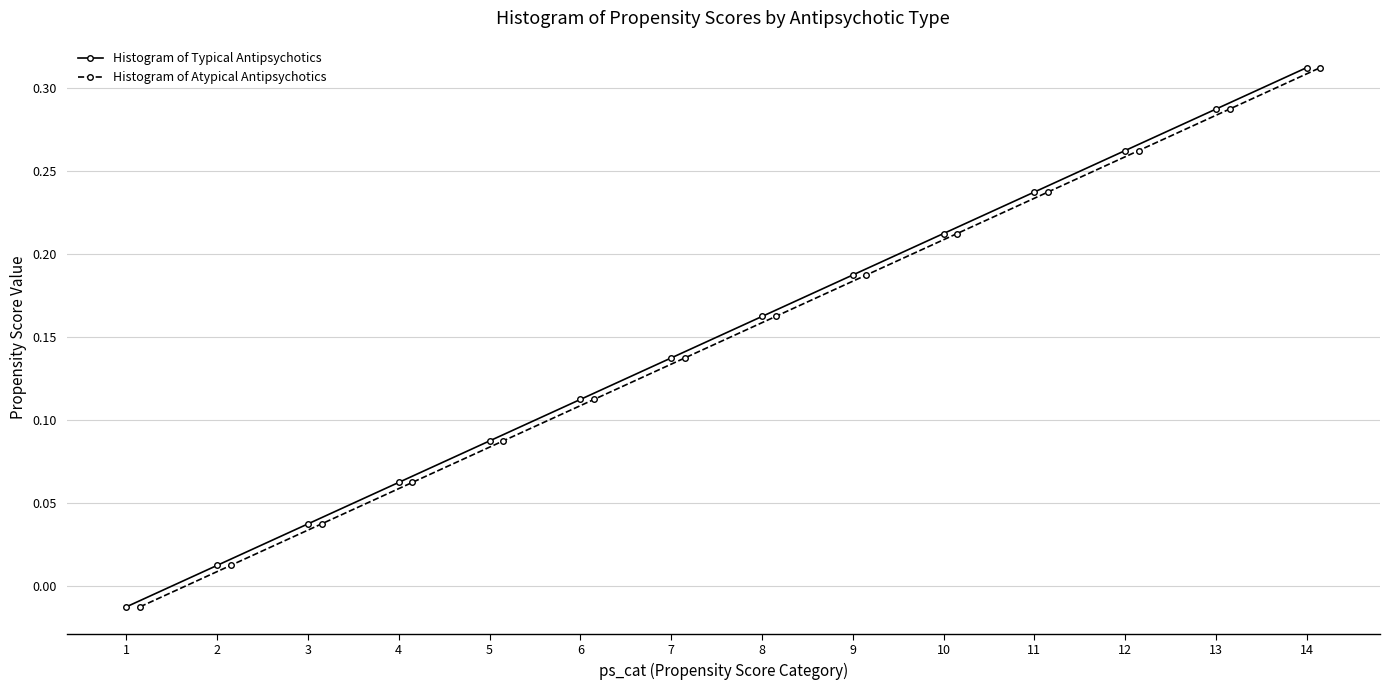

What are all the series names shown in the legend?

Histogram of Typical Antipsychotics, Histogram of Atypical Antipsychotics